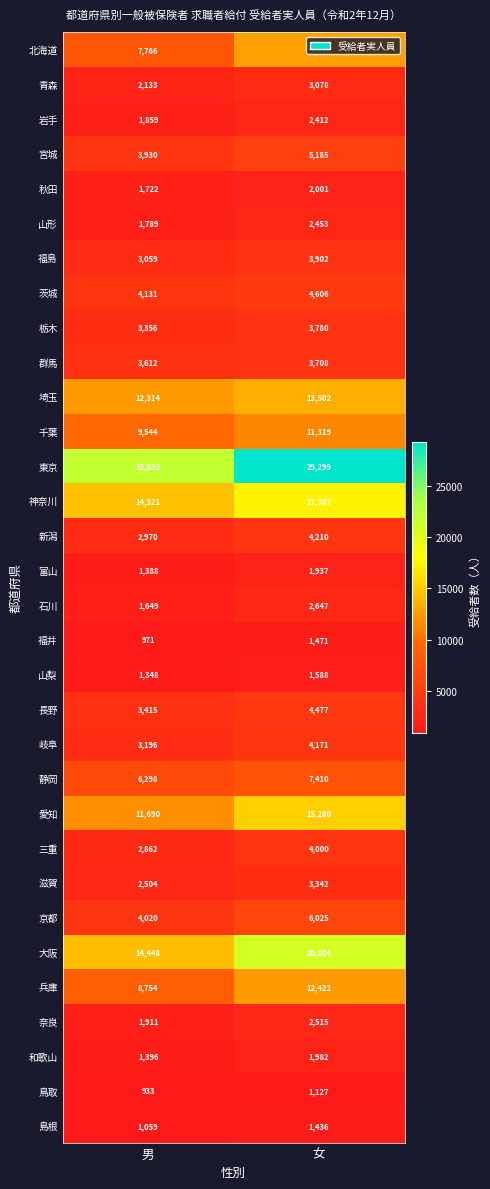

What is the total value across all series at 男?

162580